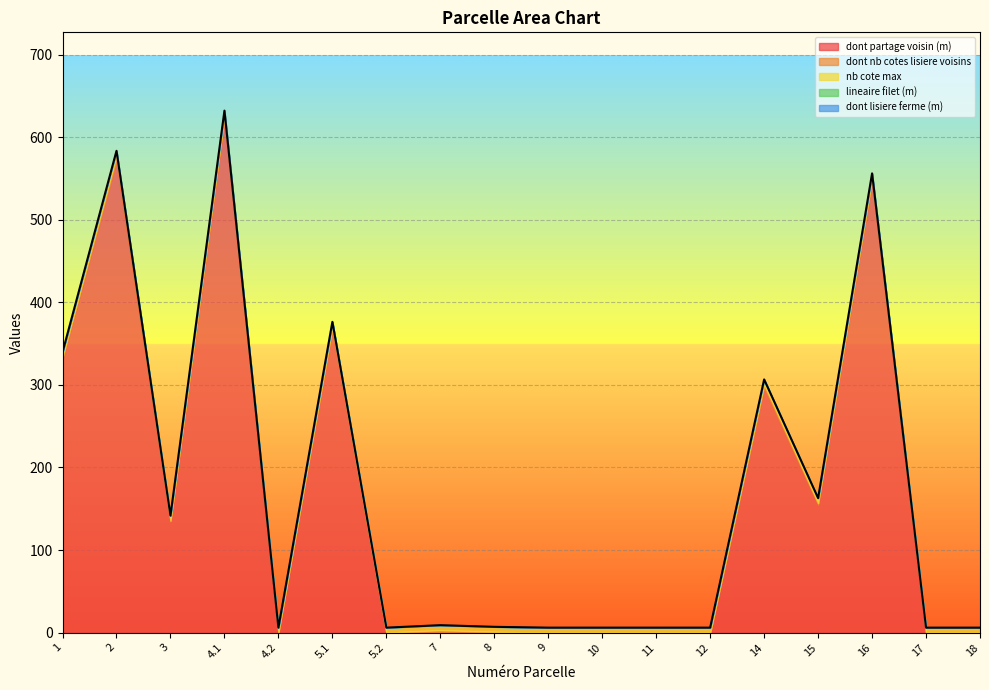

At which label is nb cote max closest to 6?

1